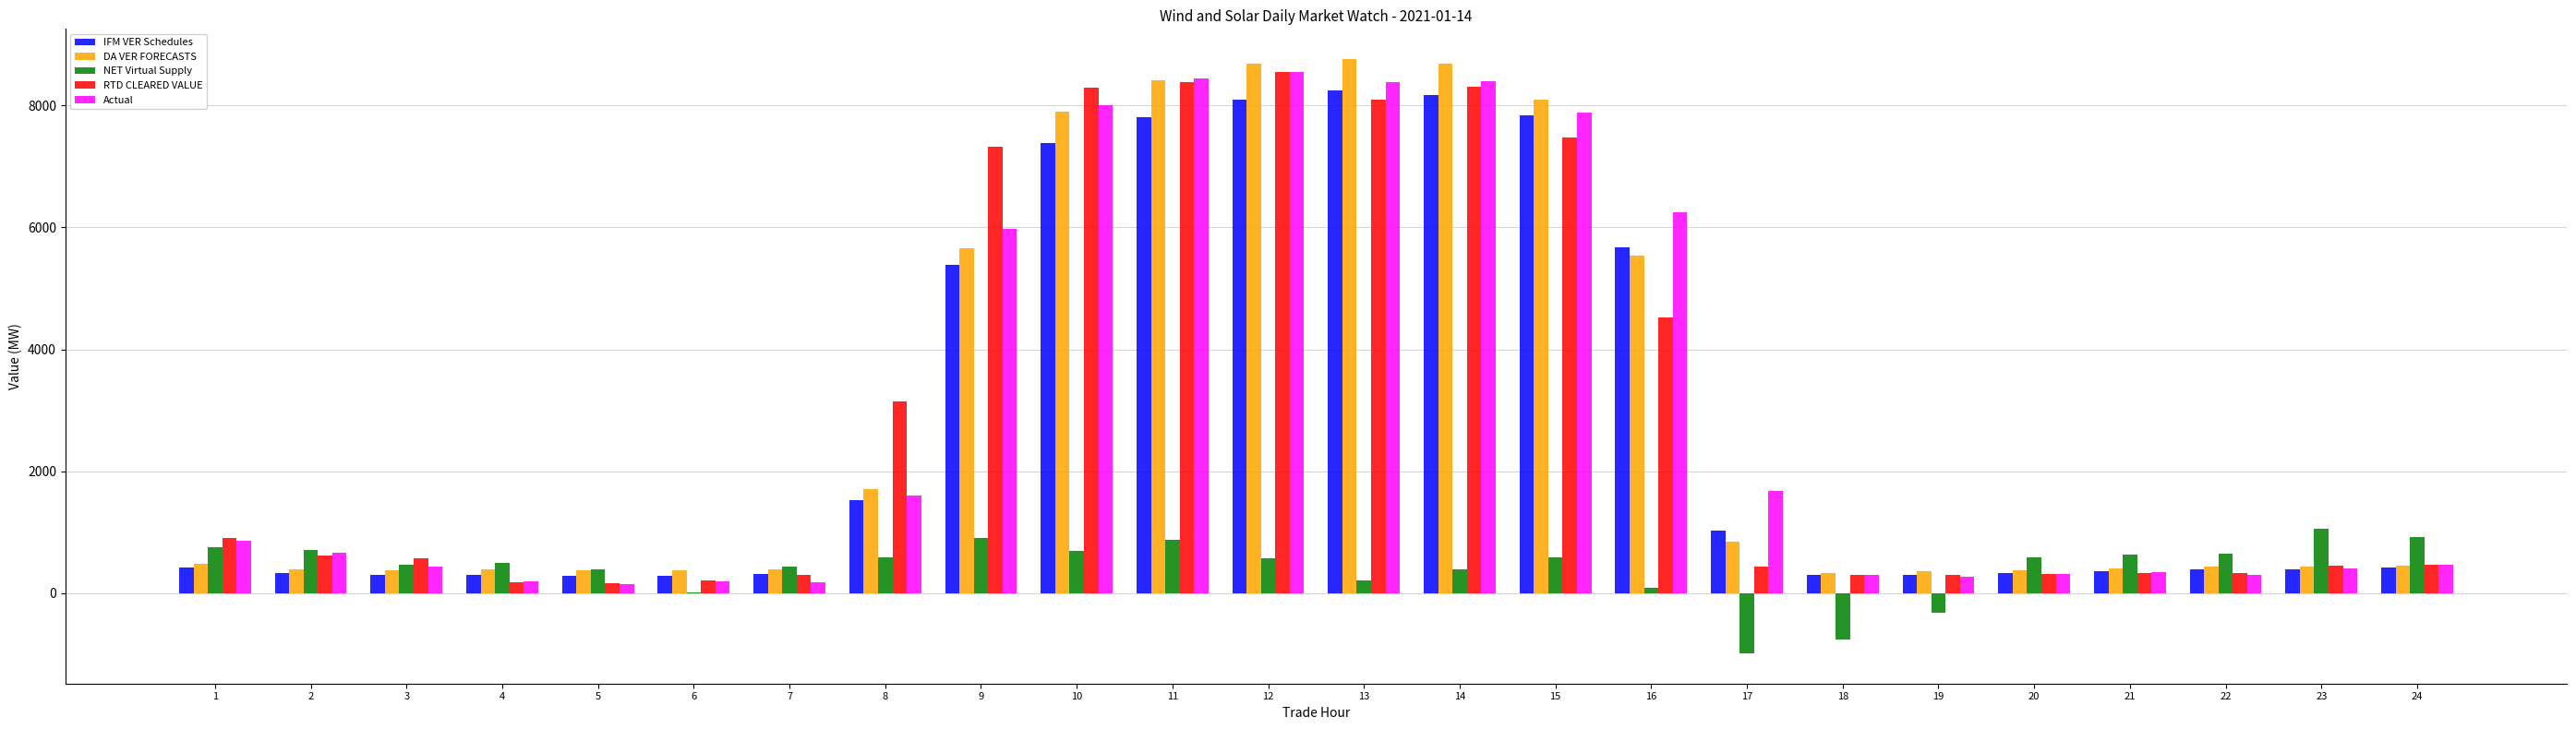

What is the maximum value for DA VER FORECASTS?

8767.6